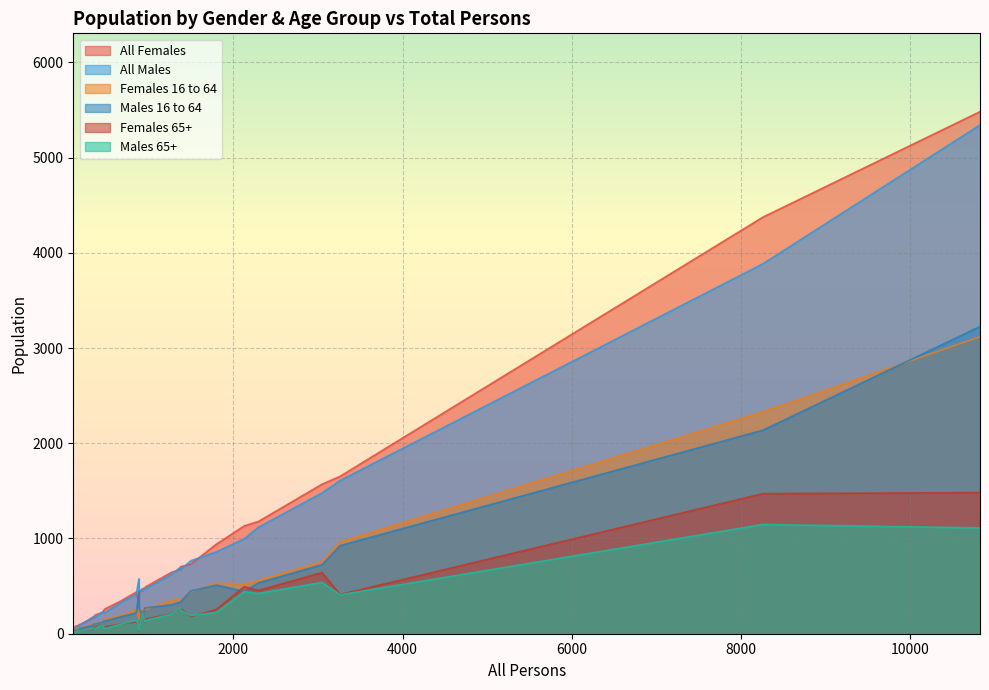

Which series has the largest range (max minus min)?

All Females